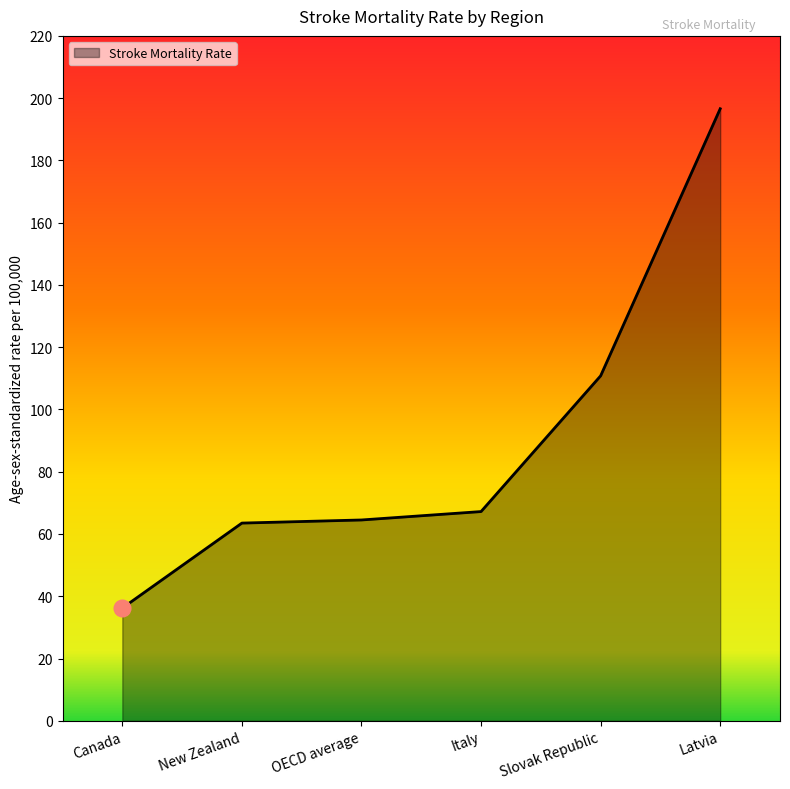

How many lines are shown in the chart?

1